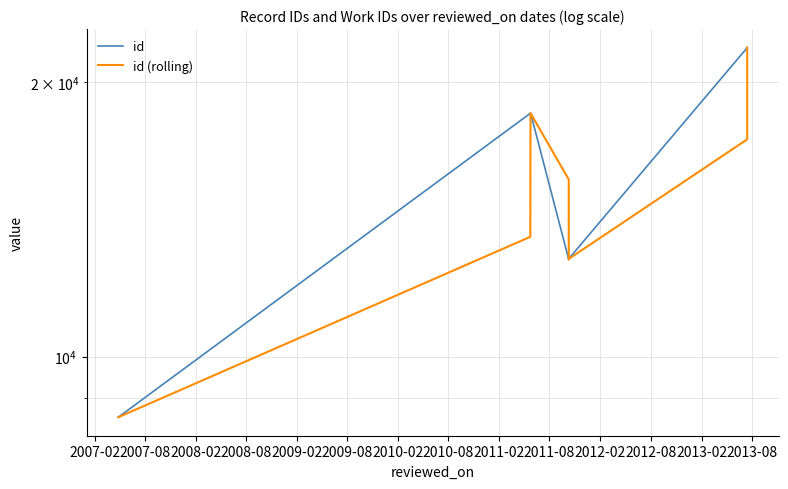

What are all the series names shown in the legend?

id, id (rolling)